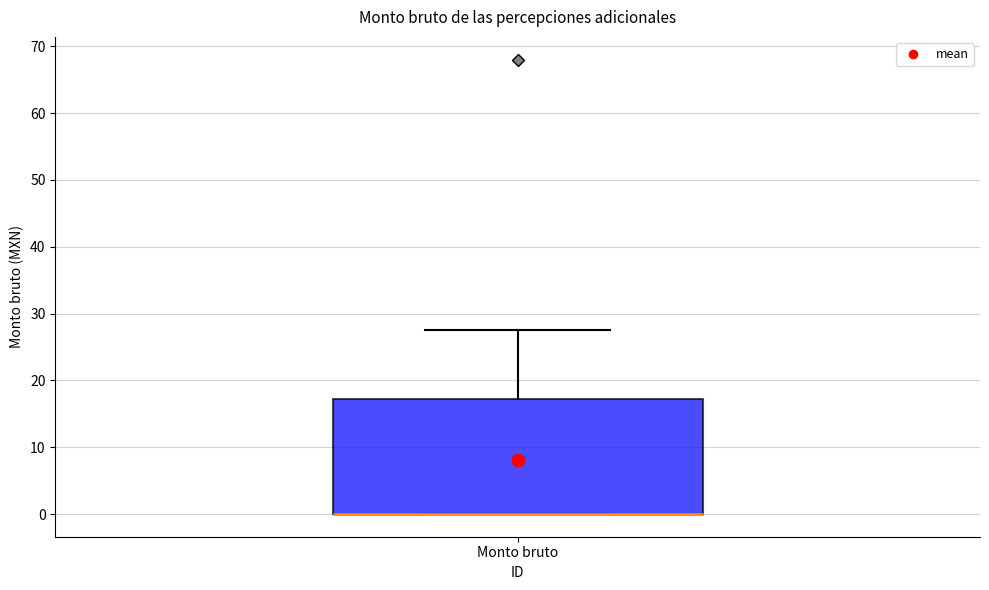

Where is the lower edge of the box for Monto bruto on the y-axis? The values are not printed on the chart, so give them approximately, as read against the axis.

0